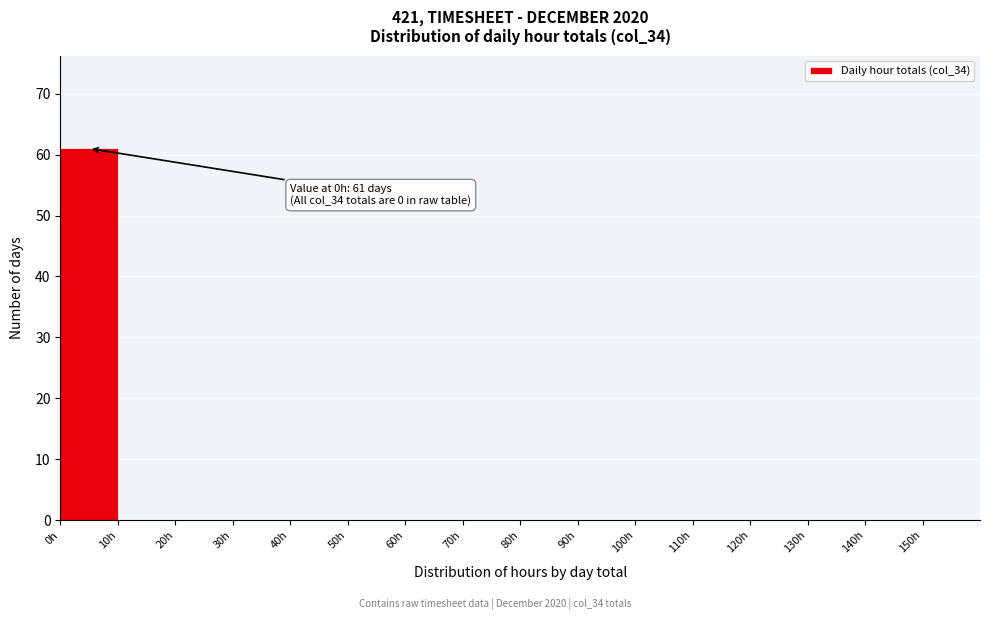

Which range on the x-axis has the tallest bar?

0 to 10